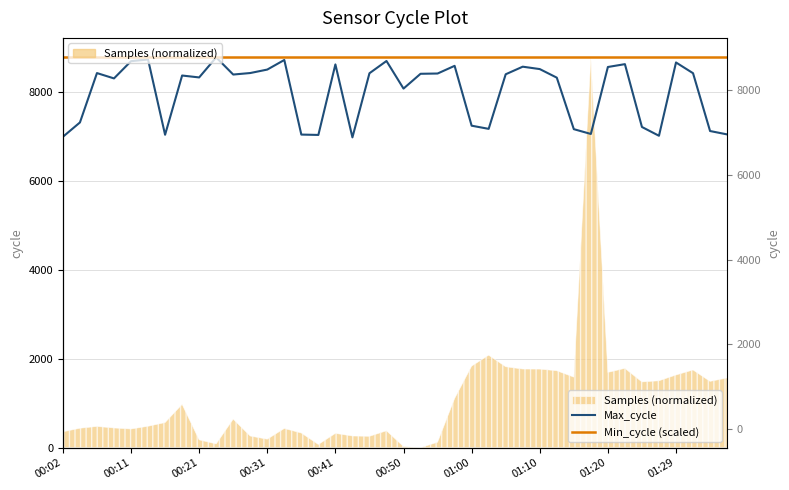

What is the sum of all Max_cycle values?

320816